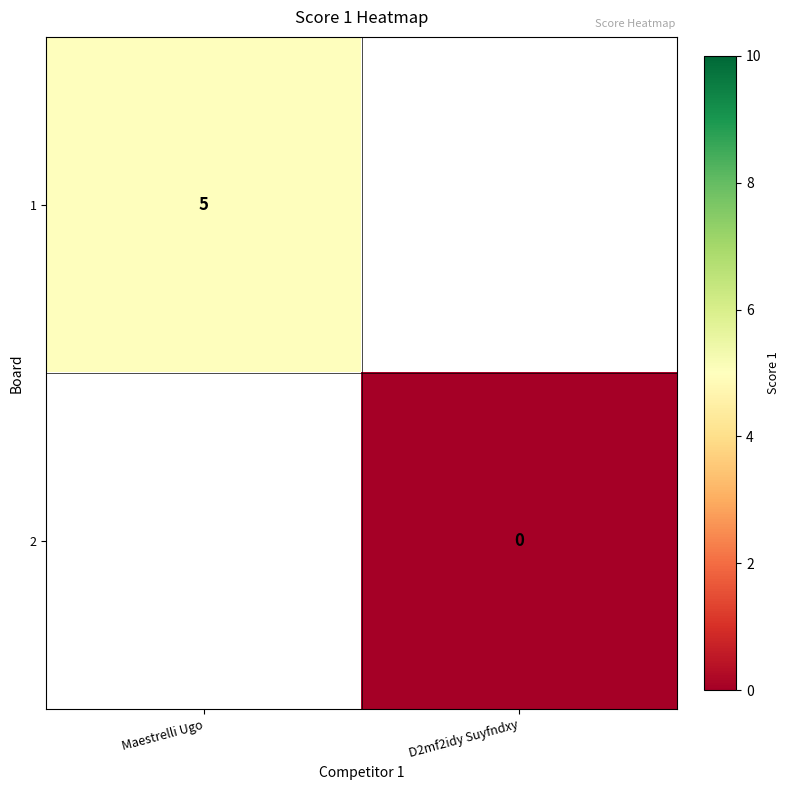

The value of 1 at Maestrelli Ugo is 7. True or false?

False